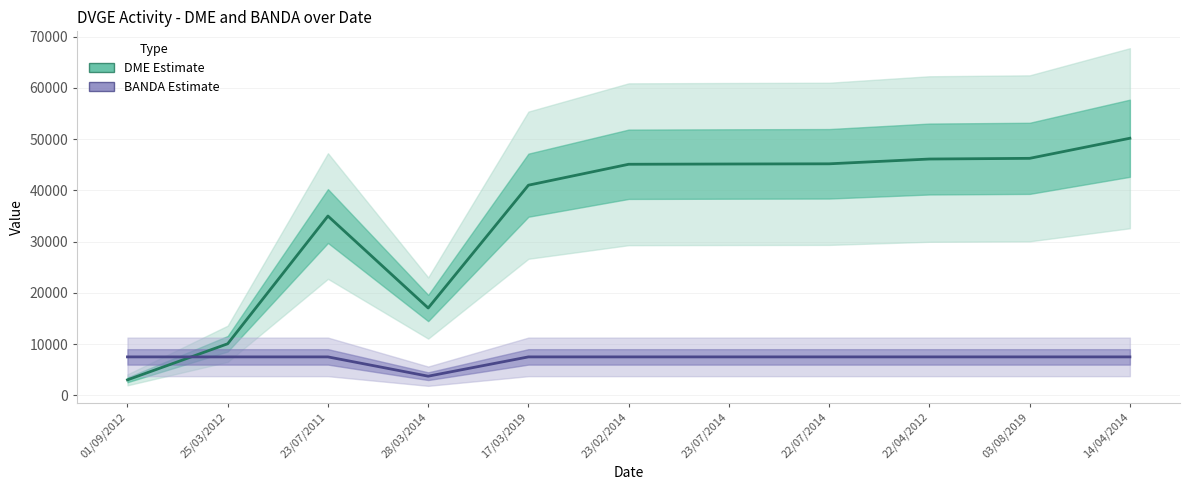

Reading right to left, what are all the values shown in this chart?

DME (Estimate): 14/04/2014=50182.0	03/08/2019=46262.0	22/04/2012=46128.0	22/07/2014=45195.0	23/07/2014=45156.0	23/02/2014=45106.0	17/03/2019=41024.0	28/03/2014=17063.0	23/07/2011=35007.0	25/03/2012=10089.0	01/09/2012=3050.0
BANDA (Estimate): 14/04/2014=7527.3	03/08/2019=7527.3	22/04/2012=7527.3	22/07/2014=7527.3	23/07/2014=7527.3	23/02/2014=7527.3	17/03/2019=7527.3	28/03/2014=3763.6	23/07/2011=7527.3	25/03/2012=7527.3	01/09/2012=7527.3